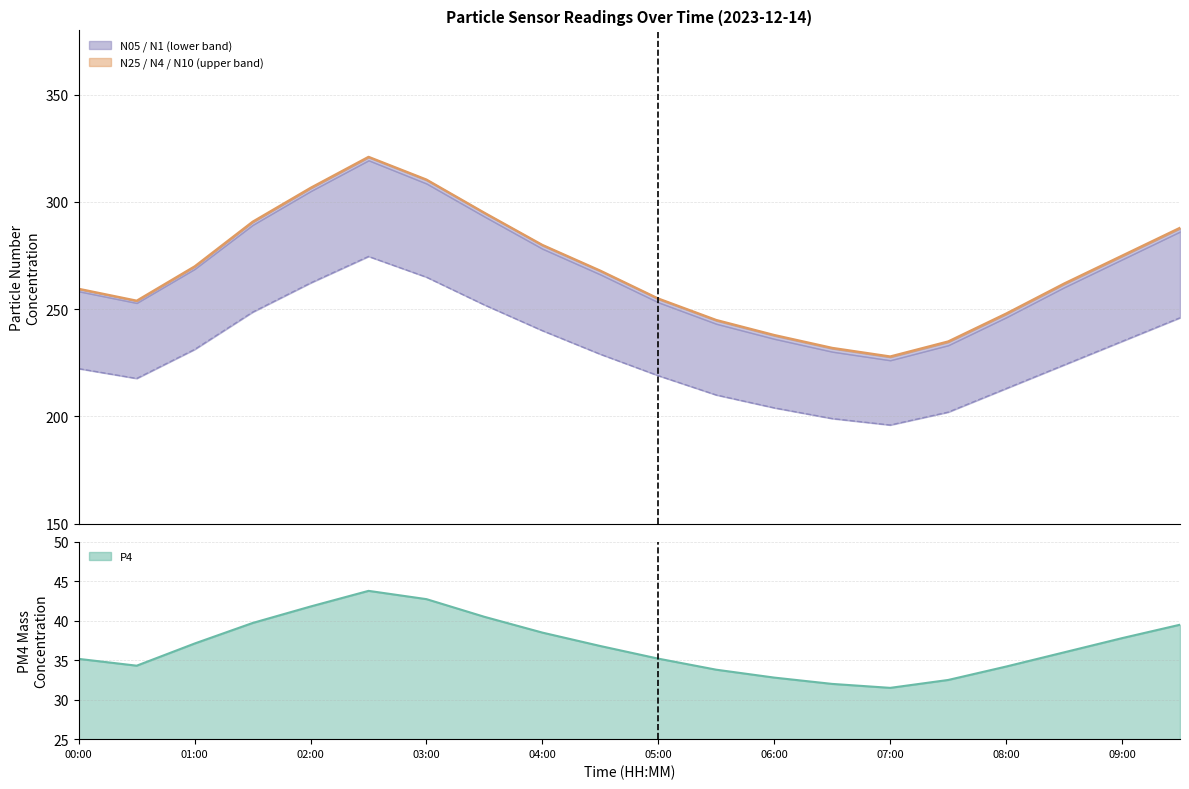

True or false: P4 has more than 1 interior local peaks.

False